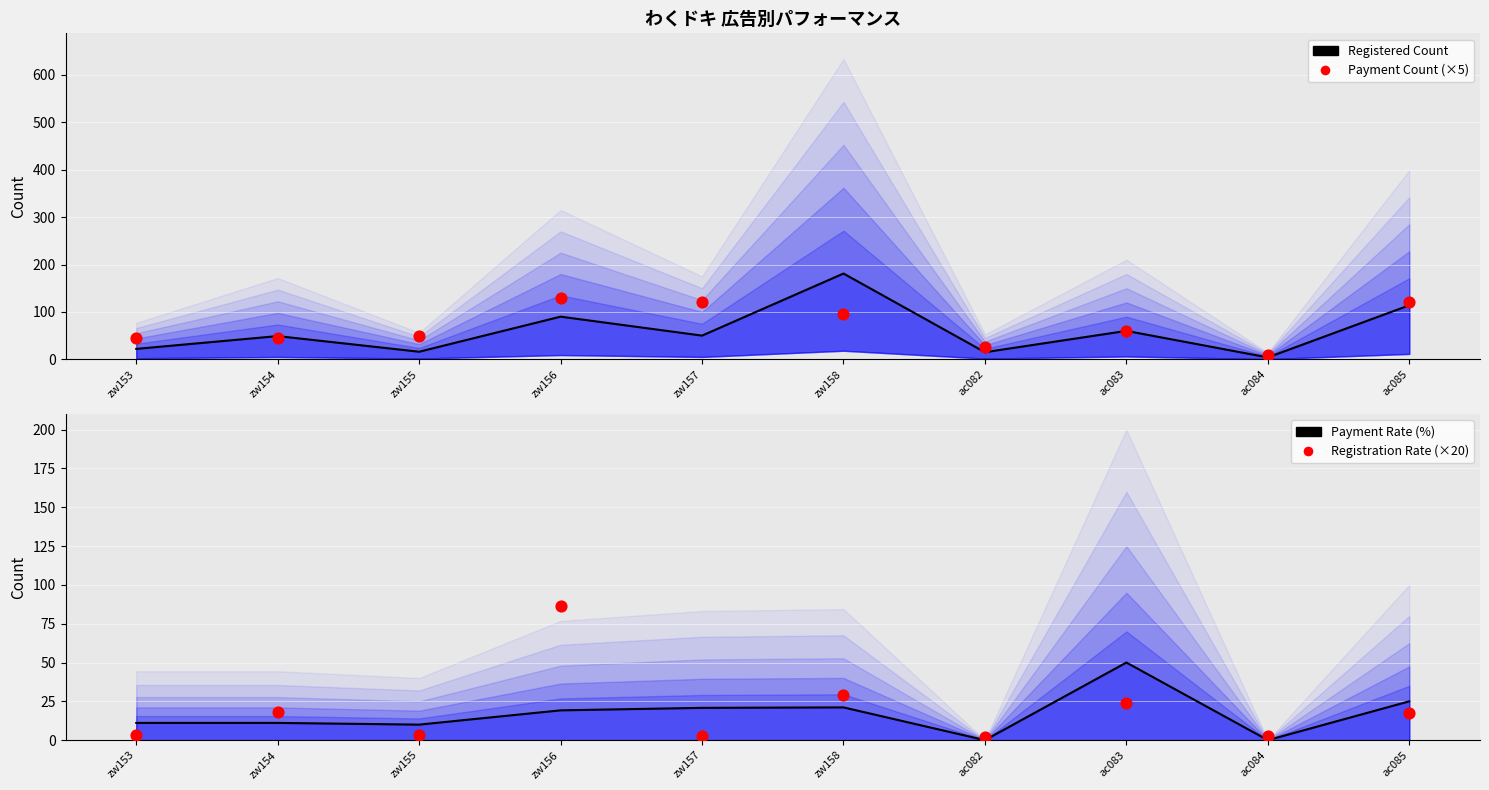

What are all the series names shown in the legend?

Registered Count, Payment Count (×5), Payment Rate (%), Registration Rate (×20)